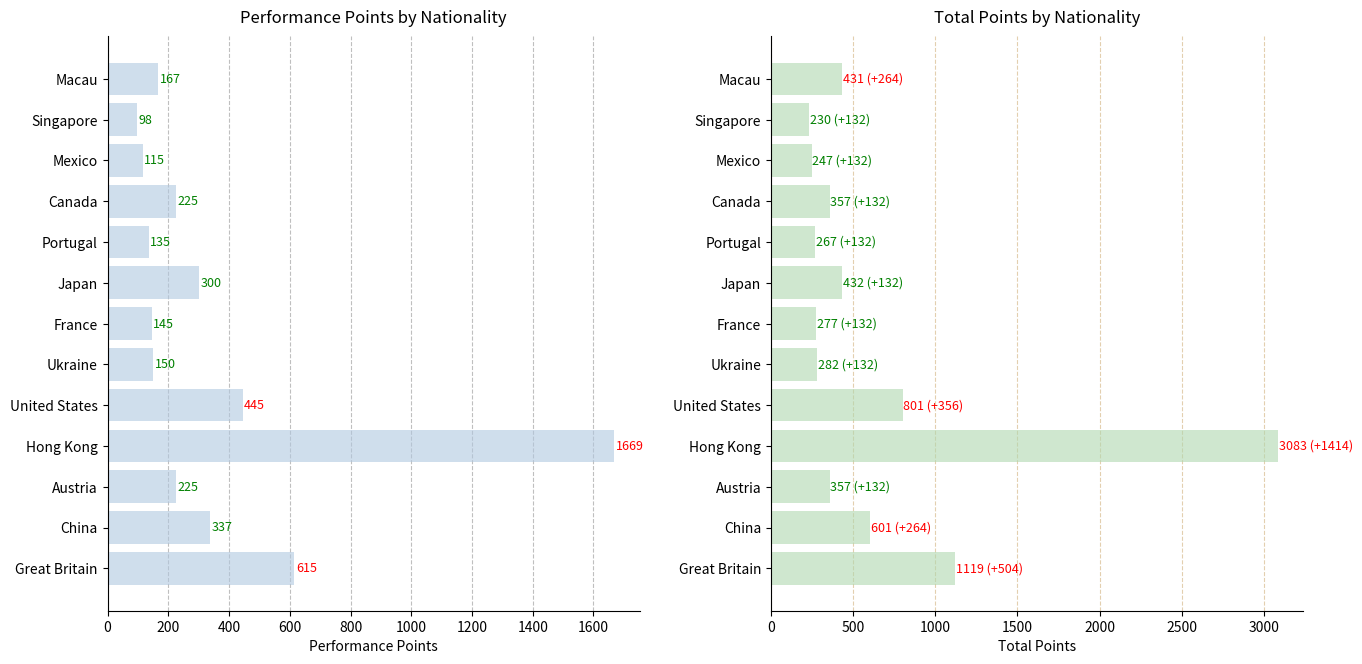

What are all the series names shown in the legend?

Performance Points, Total Points